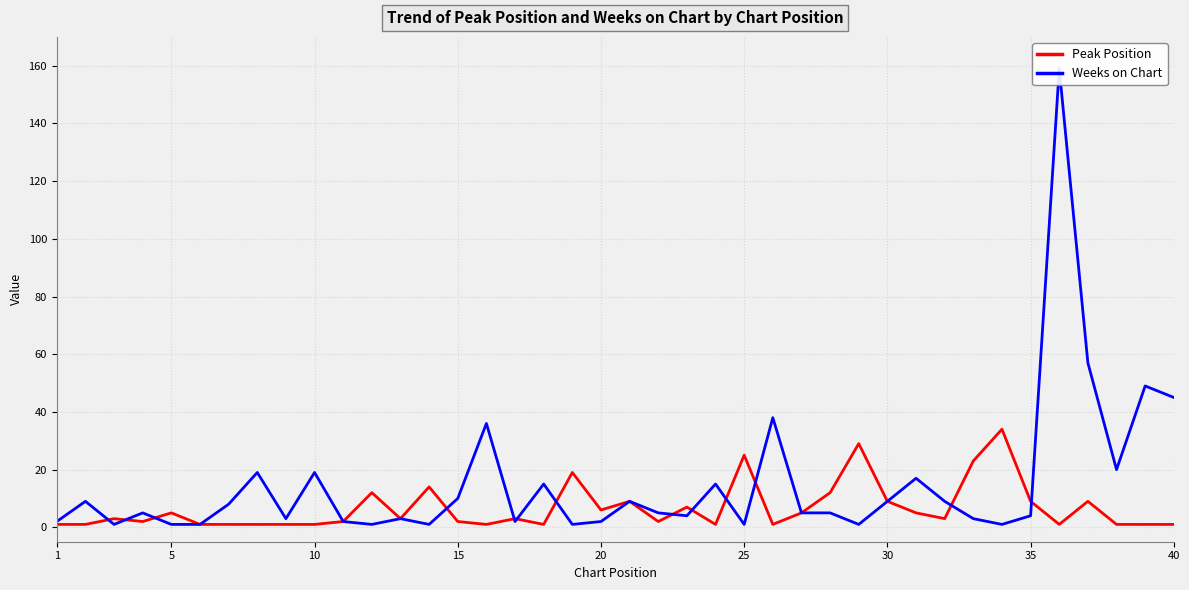

What is the highest value of the Peak Position series?

34